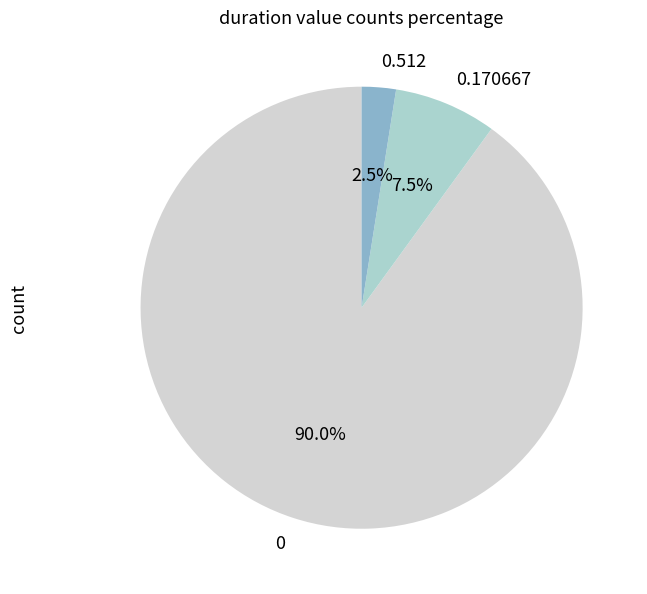

How many segments does this pie chart have?

3